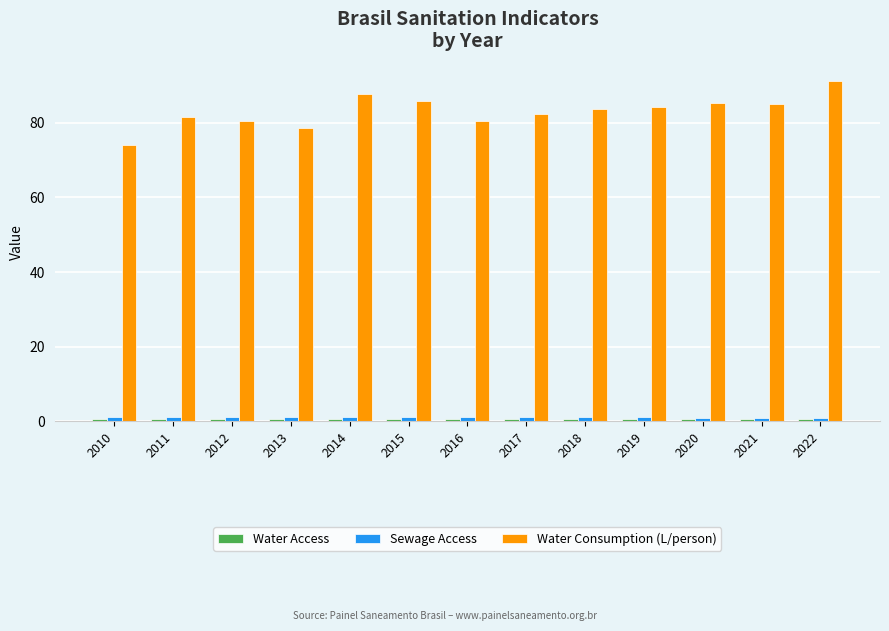

What is the greatest value displayed?

91.3